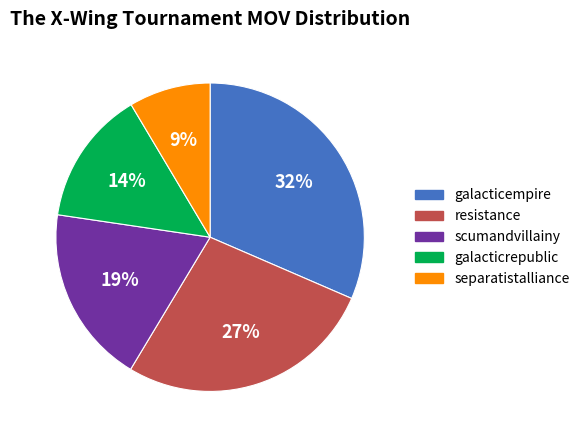

To the nearest percent, what is the difference between the largest and smallest slice percentages?

23%